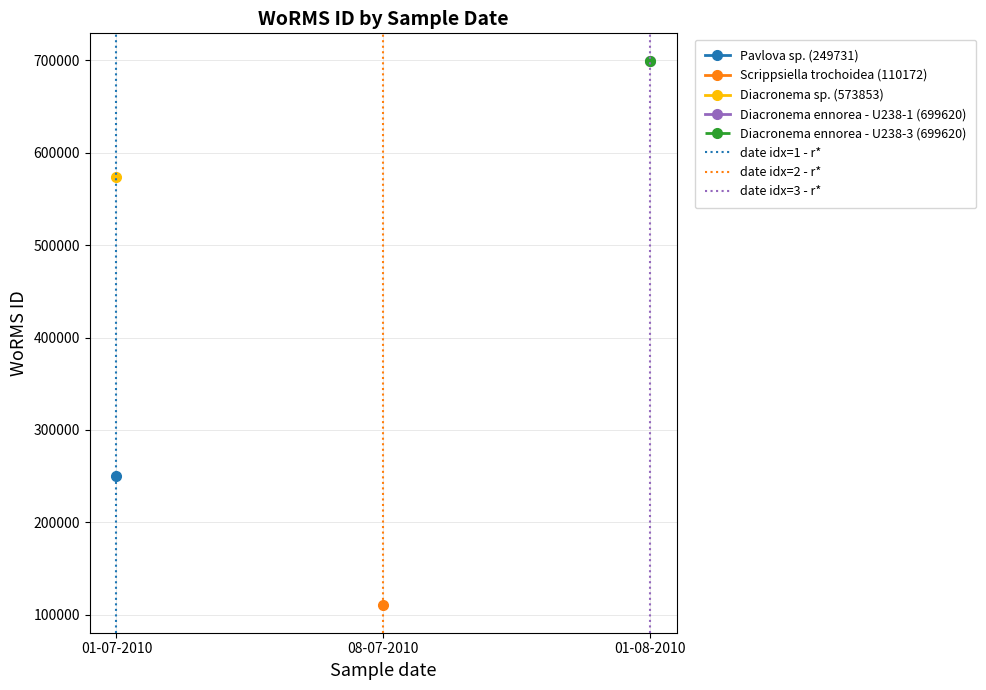

What is the sum of the date idx=2 - r* values at 08-07-2010 and 01-07-2010?

1